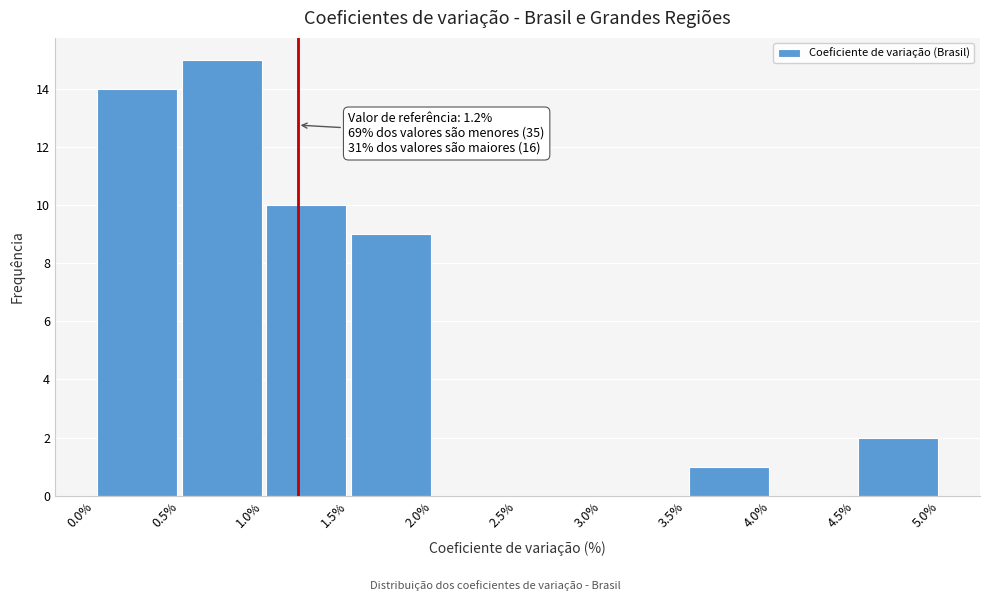

Over which range of the x-axis is the bar tallest?

0.5% to 1.0%